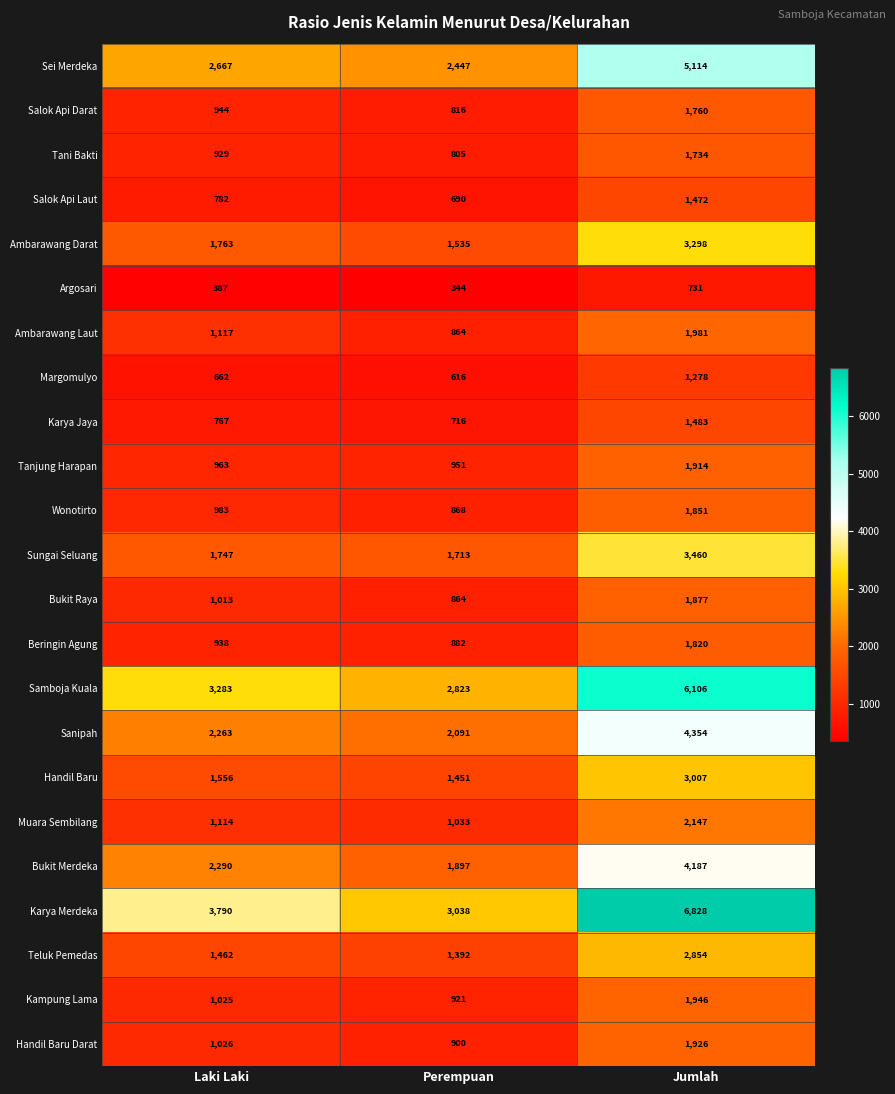

Rank the series by their maximum value, from lowest to highest.

Argosari, Margomulyo, Salok Api Laut, Karya Jaya, Tani Bakti, Salok Api Darat, Beringin Agung, Wonotirto, Bukit Raya, Tanjung Harapan, Handil Baru Darat, Kampung Lama, Ambarawang Laut, Muara Sembilang, Teluk Pemedas, Handil Baru, Ambarawang Darat, Sungai Seluang, Bukit Merdeka, Sanipah, Sei Merdeka, Samboja Kuala, Karya Merdeka